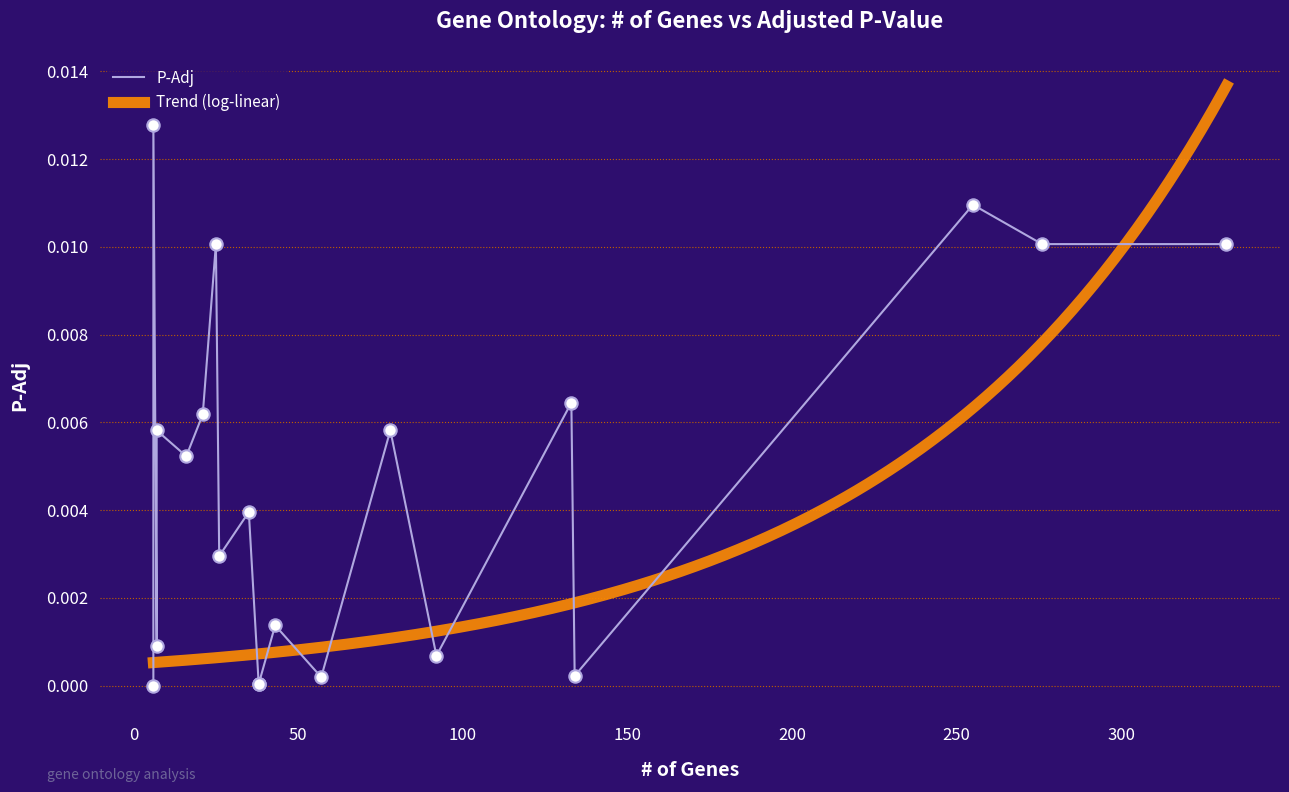

Which has a higher value, 16 or 255?

255